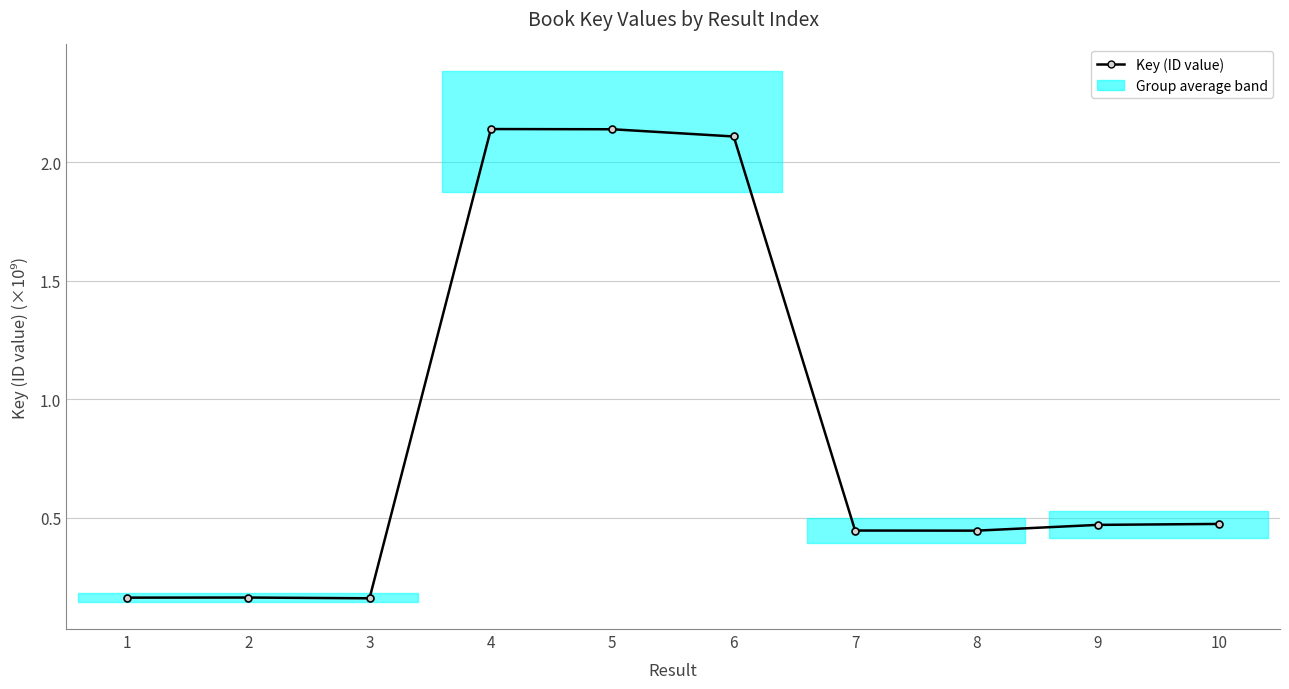

What is the difference between the values at 3 and 9?

0.3